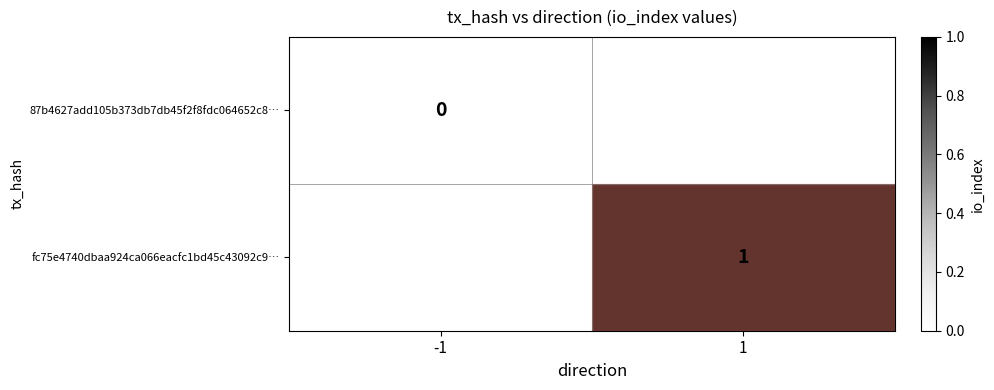

True or false: fc75e4740dbaa924ca066eacfc1bd45c43092c9… has a value of 1 at 1.

True